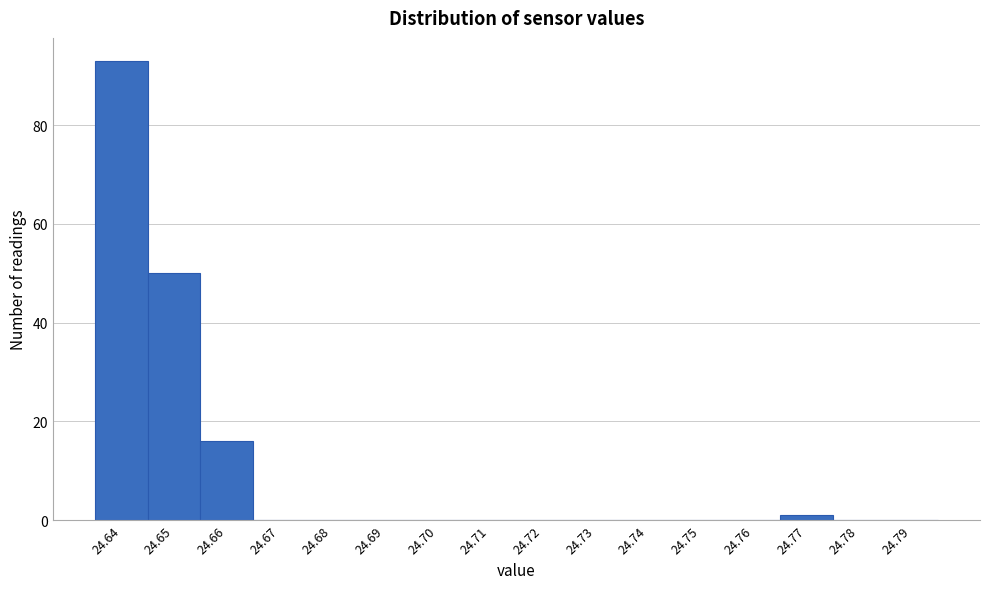

Reading left to right, transcribe all the data shown in this chart.

24.64=93	24.65=50	24.66=16	24.67=0	24.68=0	24.69=0	24.70=0	24.71=0	24.72=0	24.73=0	24.74=0	24.75=0	24.76=0	24.77=1	24.78=0	24.79=0